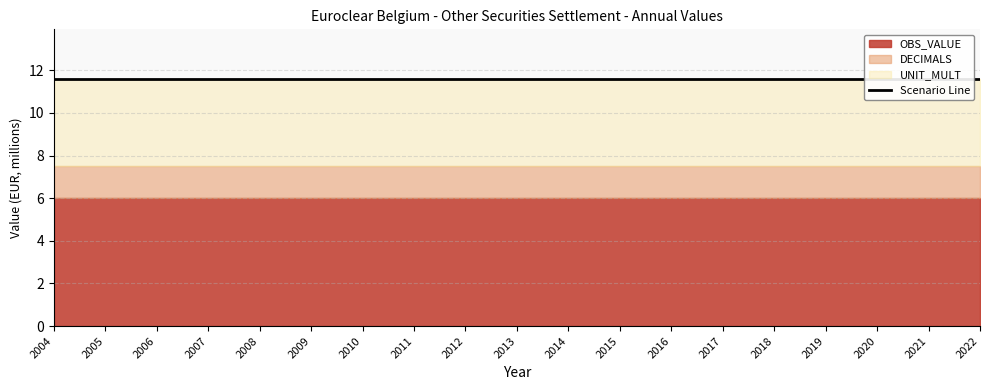

What are all the series names shown in the legend?

OBS_VALUE, DECIMALS, UNIT_MULT